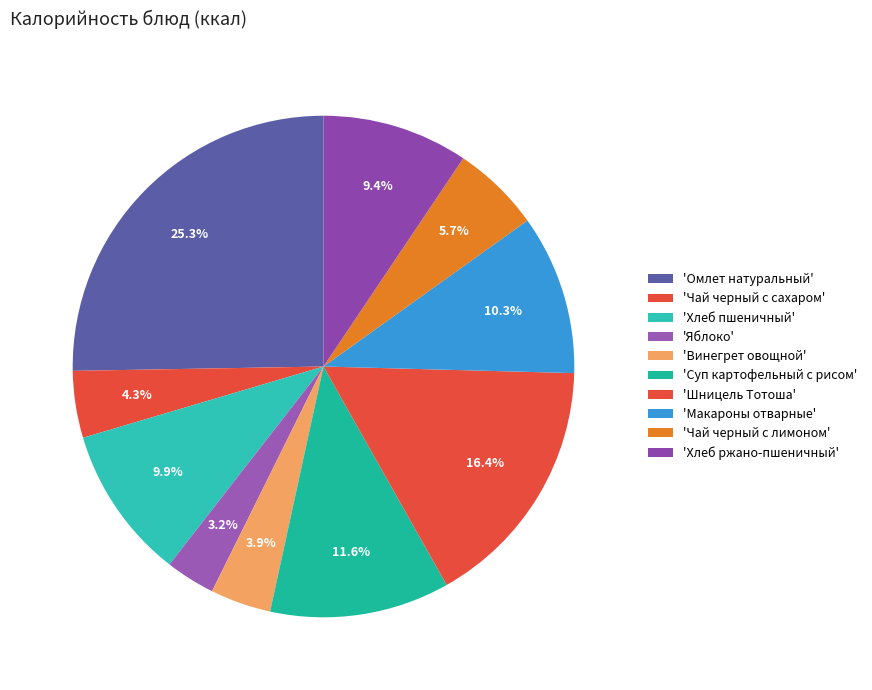

Rank the categories by value from highest to lowest.

Омлет натуральный, Шницель Тотоша, Суп картофельный с рисом, Макароны отварные, Хлеб пшеничный, Хлеб ржано-пшеничный, Чай черный с лимоном, Чай черный с сахаром, Винегрет овощной, Яблоко